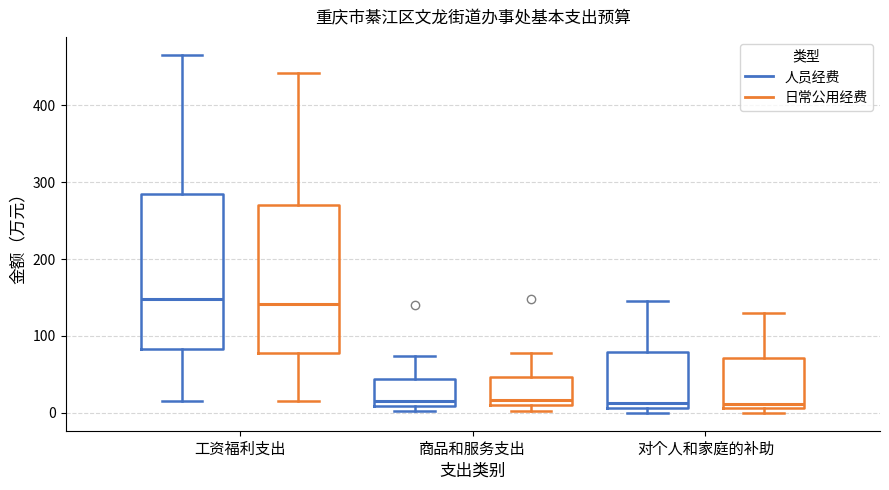

Comparing the boxes themselves (not the whiskers), which one is the tallest?

工资福利支出 (人员经费)